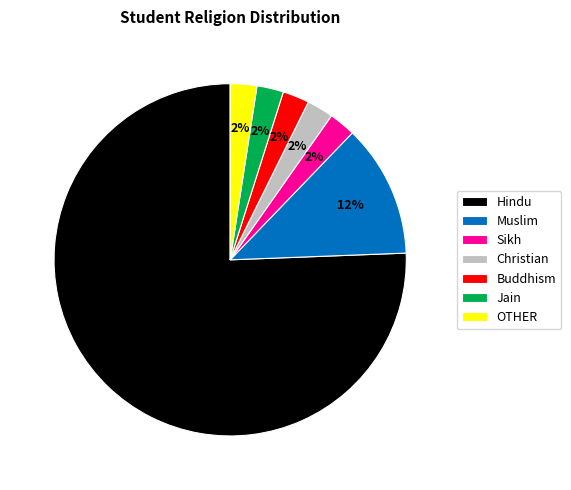

Approximately how many times larger is the value at Christian compared to Muslim?

0.2